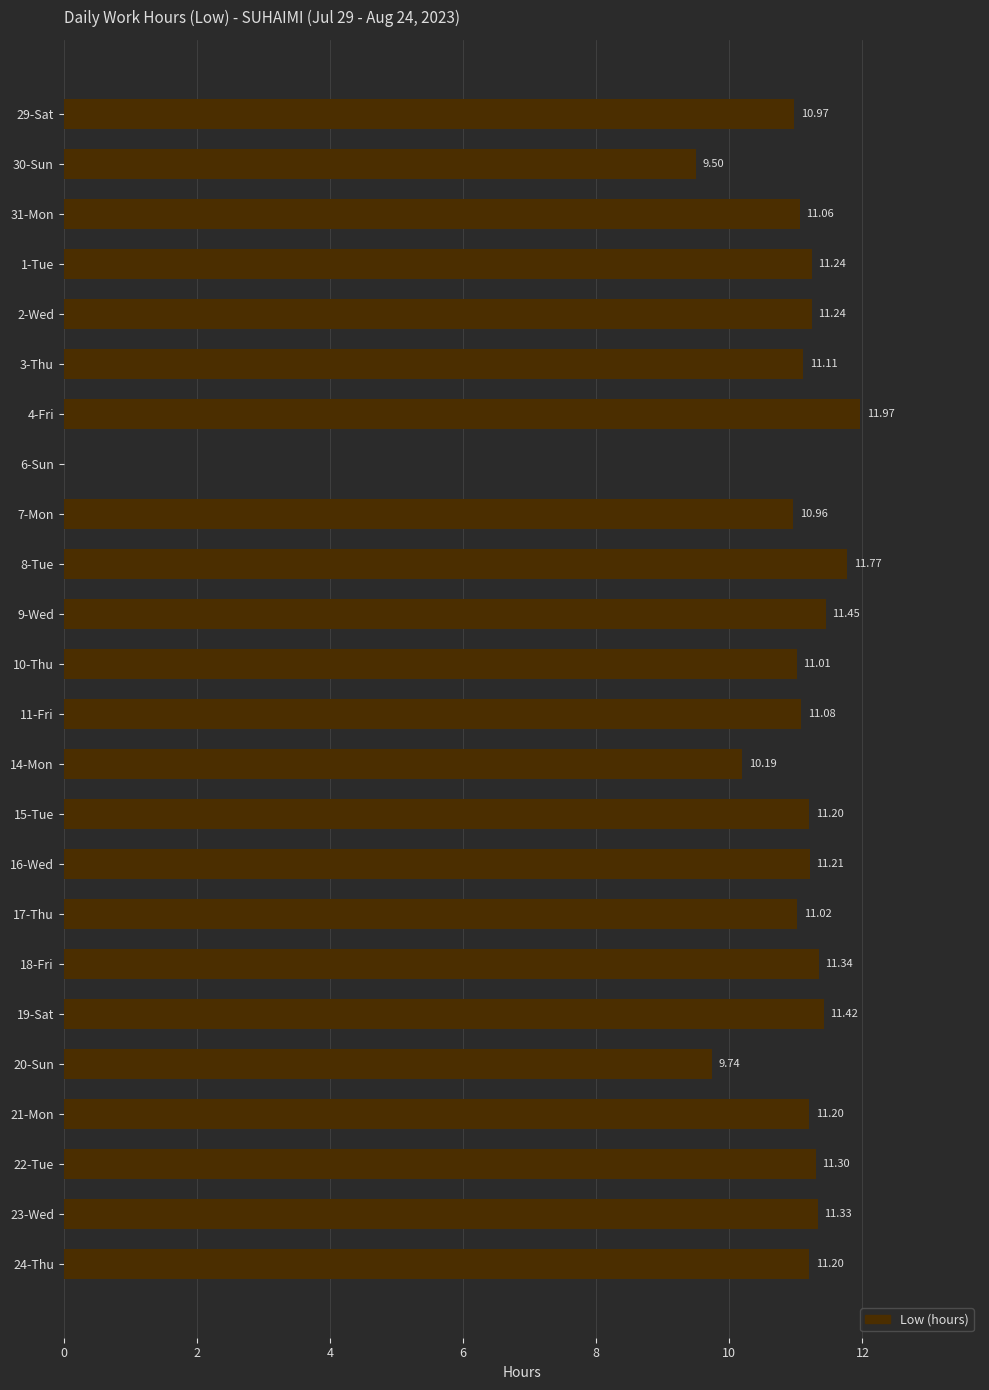

What is the ratio of the value at 8-Tue to the value at 22-Tue?

1.0